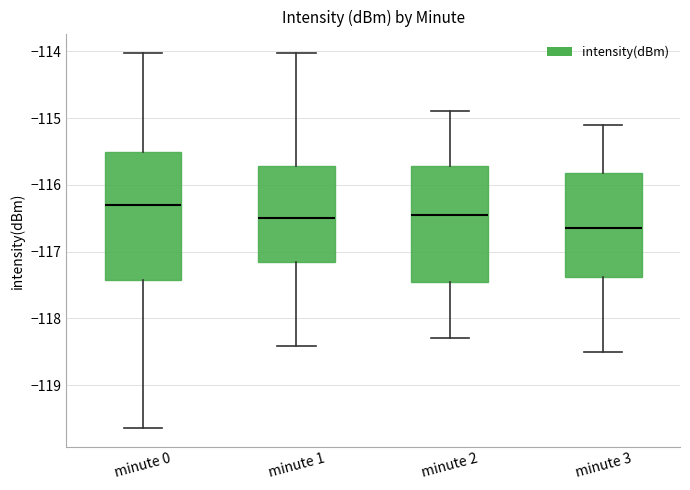

Reading left to right, transcribe this box plot: for each box, give where its median line is, the range the box spans, and where its two whiskers end, as read against the y-axis. The values are not printed on the chart, so give them approximately, as read against the axis.

minute 0: median -116.3, box -117.4 to -115.5, whiskers -119.6 to -114.0
minute 1: median -116.5, box -117.2 to -115.7, whiskers -118.4 to -114.0
minute 2: median -116.4, box -117.4 to -115.7, whiskers -118.3 to -114.9
minute 3: median -116.6, box -117.4 to -115.8, whiskers -118.5 to -115.1